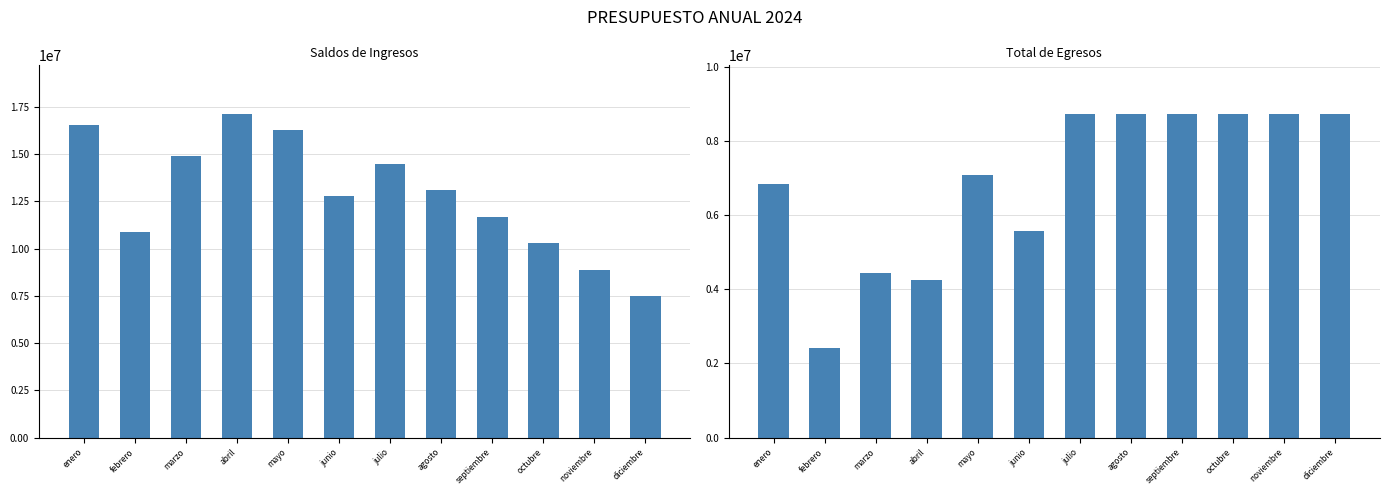

The Total de Egresos series shows 8728456 at julio. True or false?

True